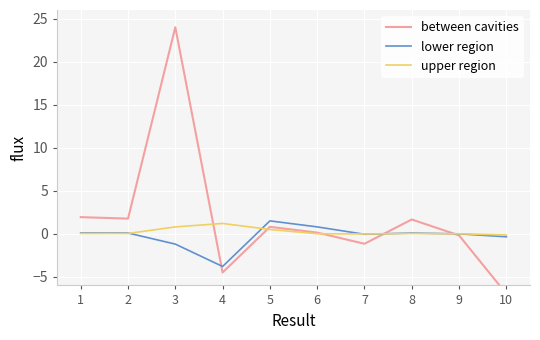

What is the total value across all series at 10?

-7.5